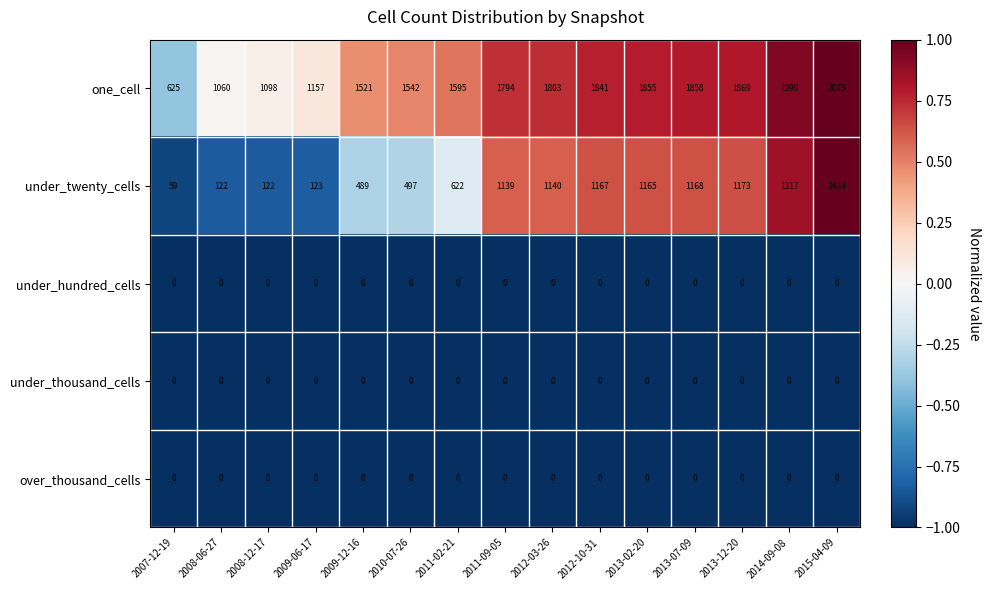

Which series has the widest spread of values?

one_cell